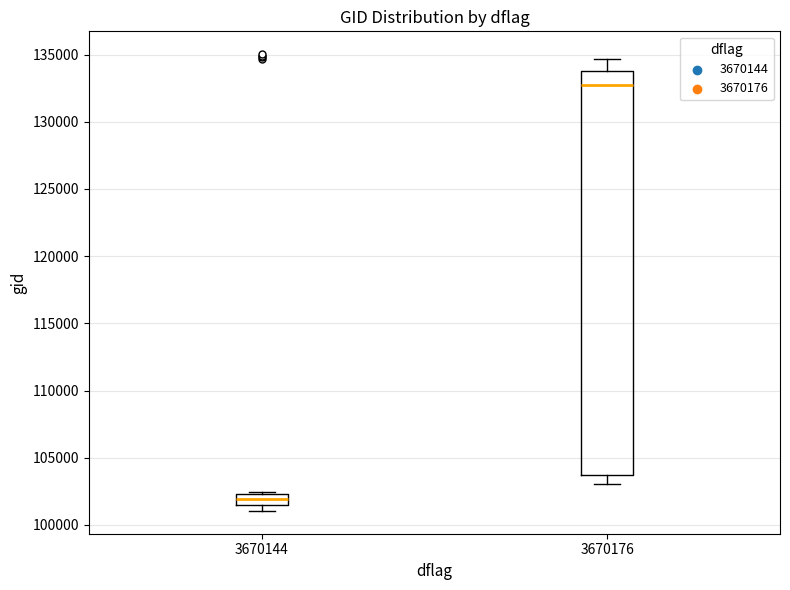

Which box is the tallest, from its lower edge to its upper edge?

3670176